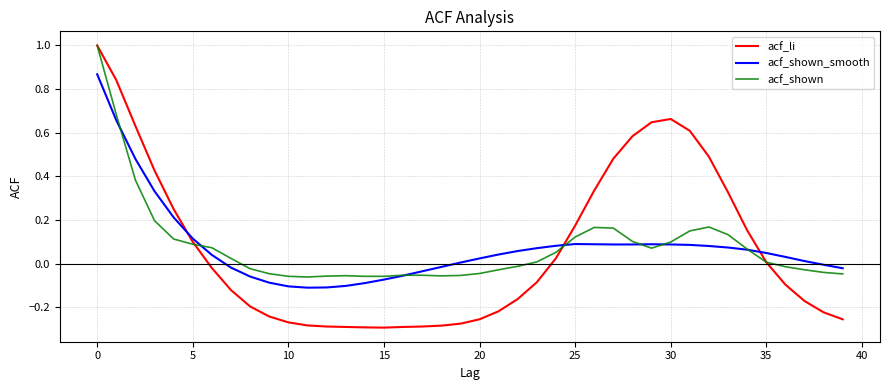

How many times do acf_shown_smooth and acf_li cross each other?

3